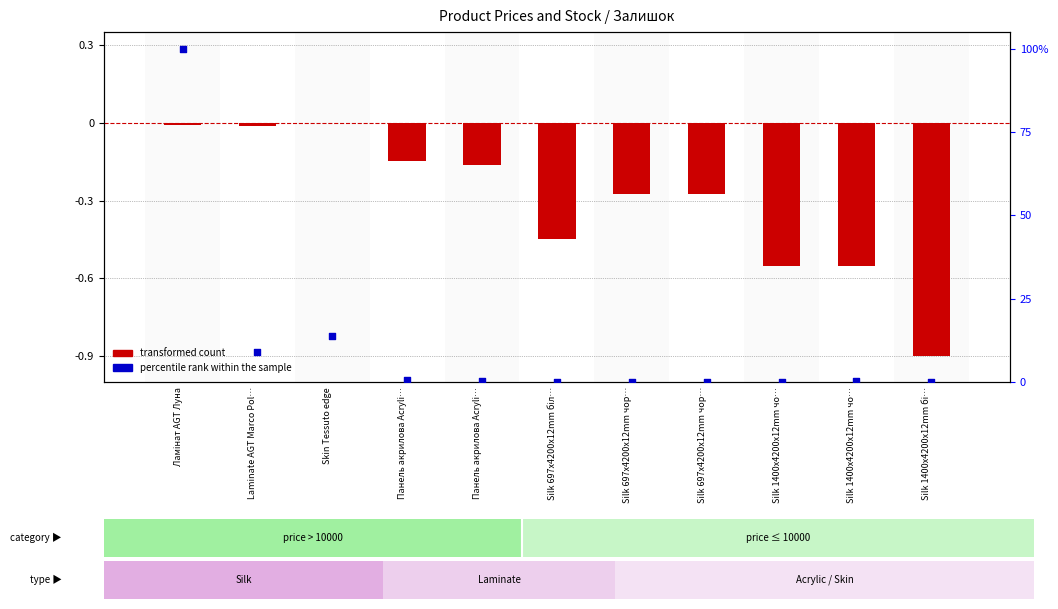

Which series has the largest total across all categories?

percentile rank within the sample